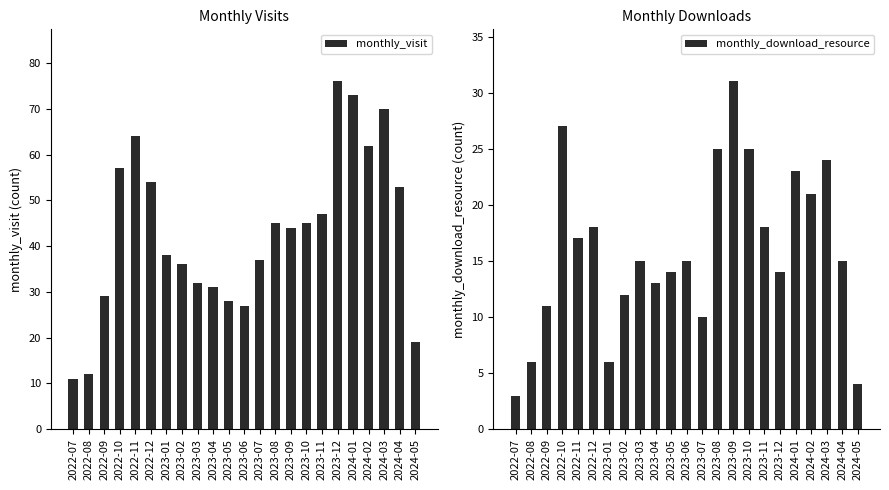

What is the difference between the second highest and second lowest values in the monthly_download_resource series?

23